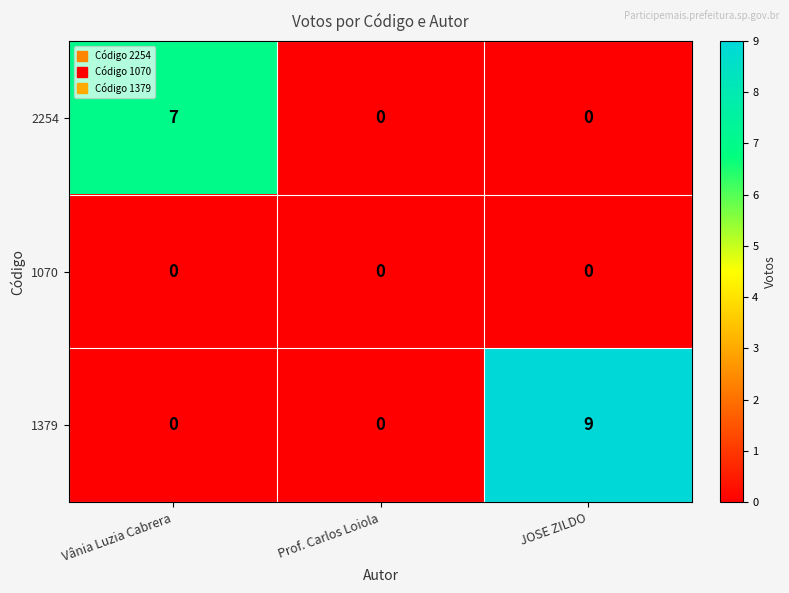

What is the spread (max minus min) of values at Vânia Luzia Cabrera?

7